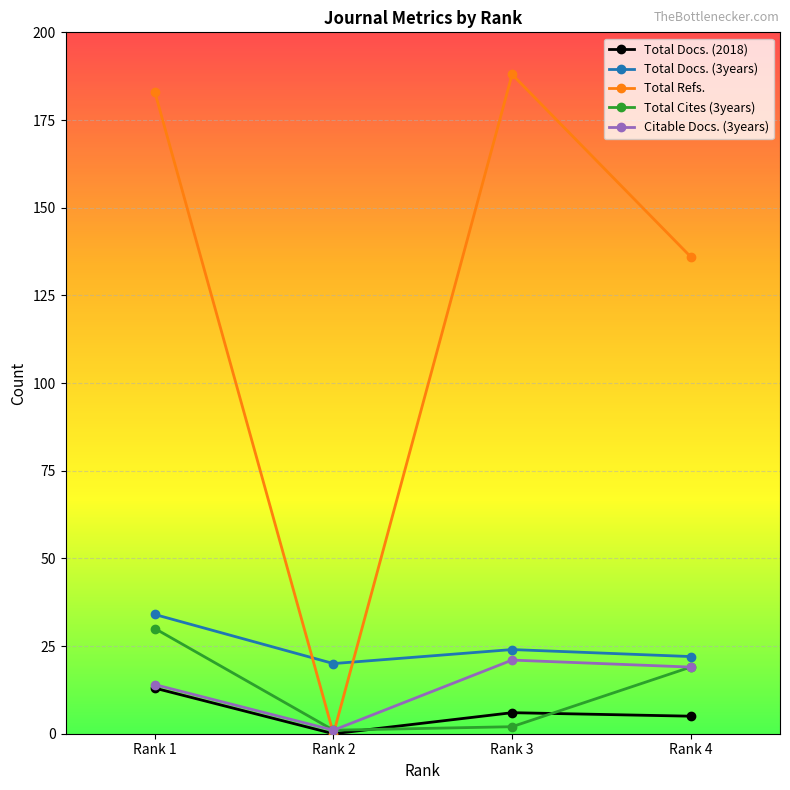

Reading left to right, what are all the values shown in this chart?

Total Docs. (2018): 13	0	6	5
Total Docs. (3years): 34	20	24	22
Total Refs.: 183	0	188	136
Total Cites (3years): 30	1	2	19
Citable Docs. (3years): 14	1	21	19